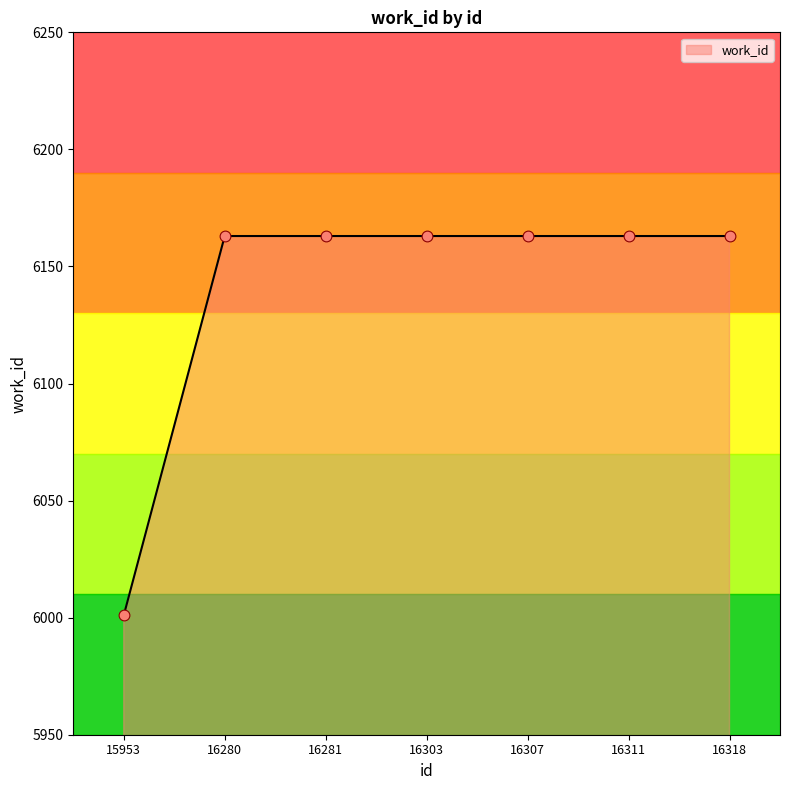

What is the ratio of the value at 16281 to the value at 16303?

1.0